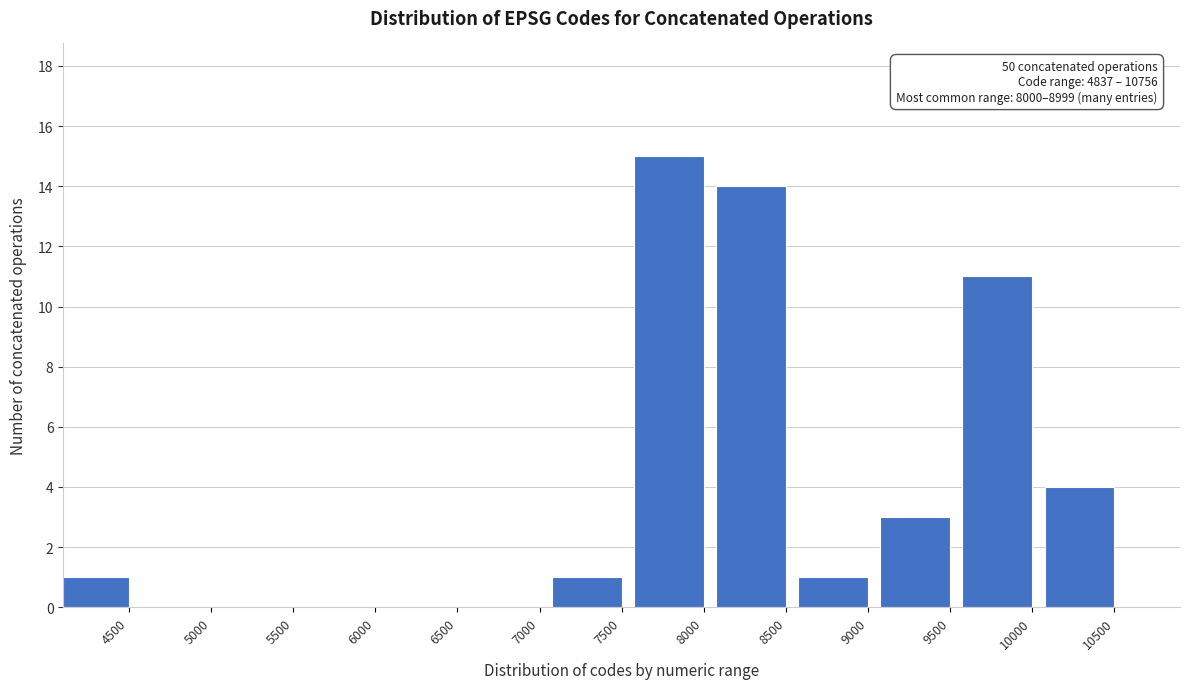

Reading left to right, extract all data points from this chart.

4500=1	5000=0	5500=0	6000=0	6500=0	7000=0	7500=1	8000=15	8500=14	9000=1	9500=3	10000=11	10500=4